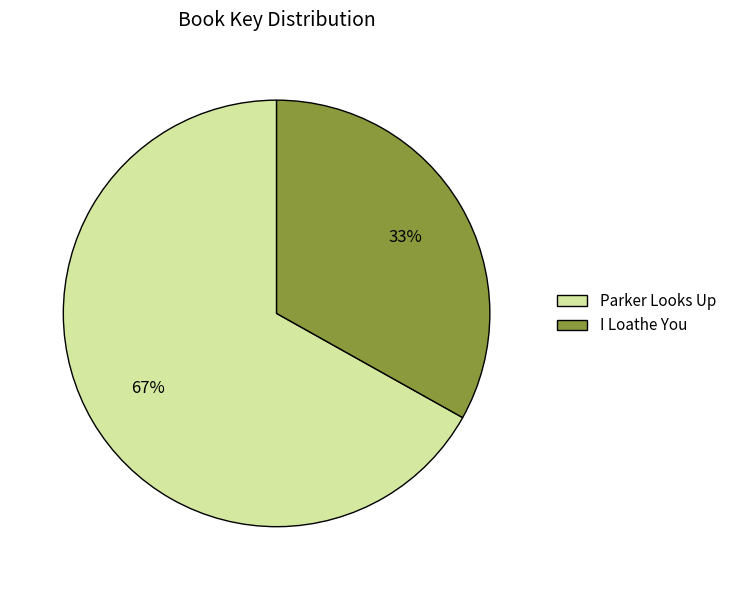

How many segments does this pie chart have?

2